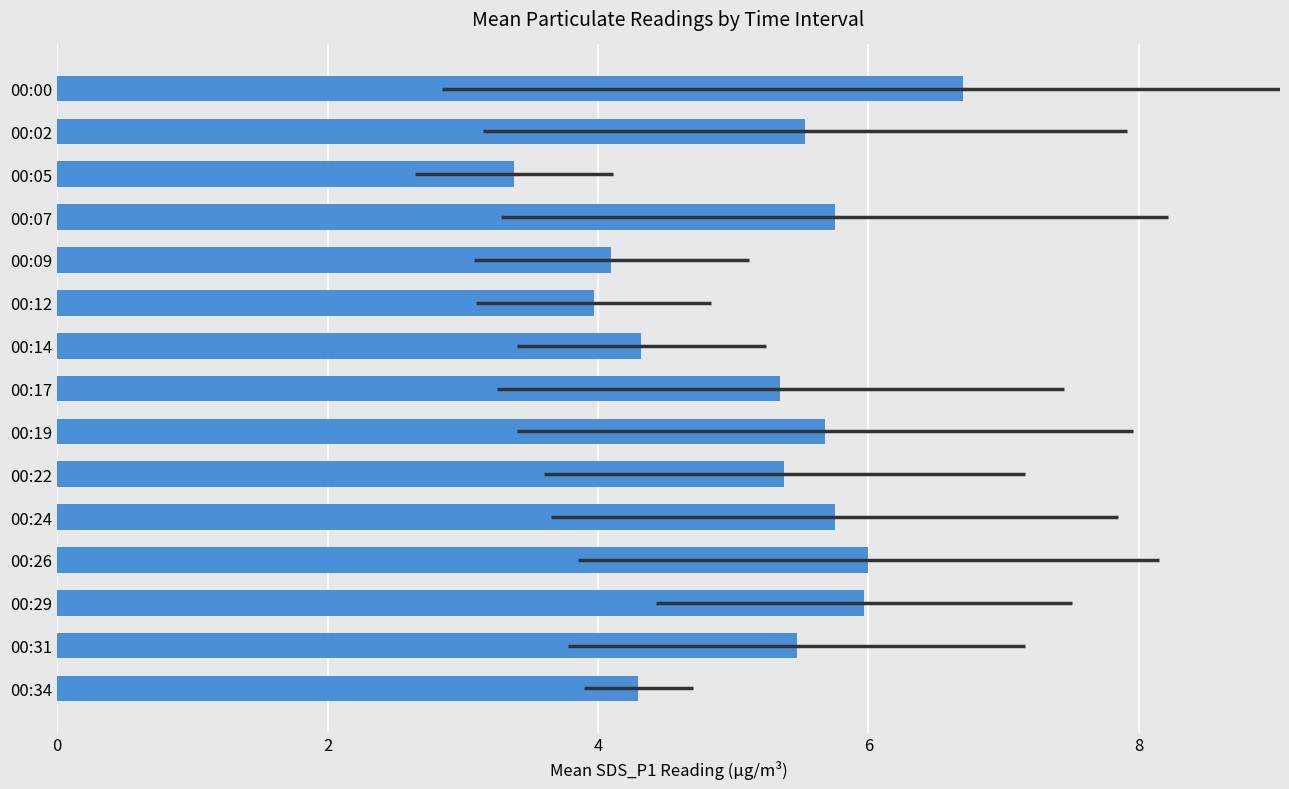

What is the difference between the values at 00:07 and 00:09?

1.7